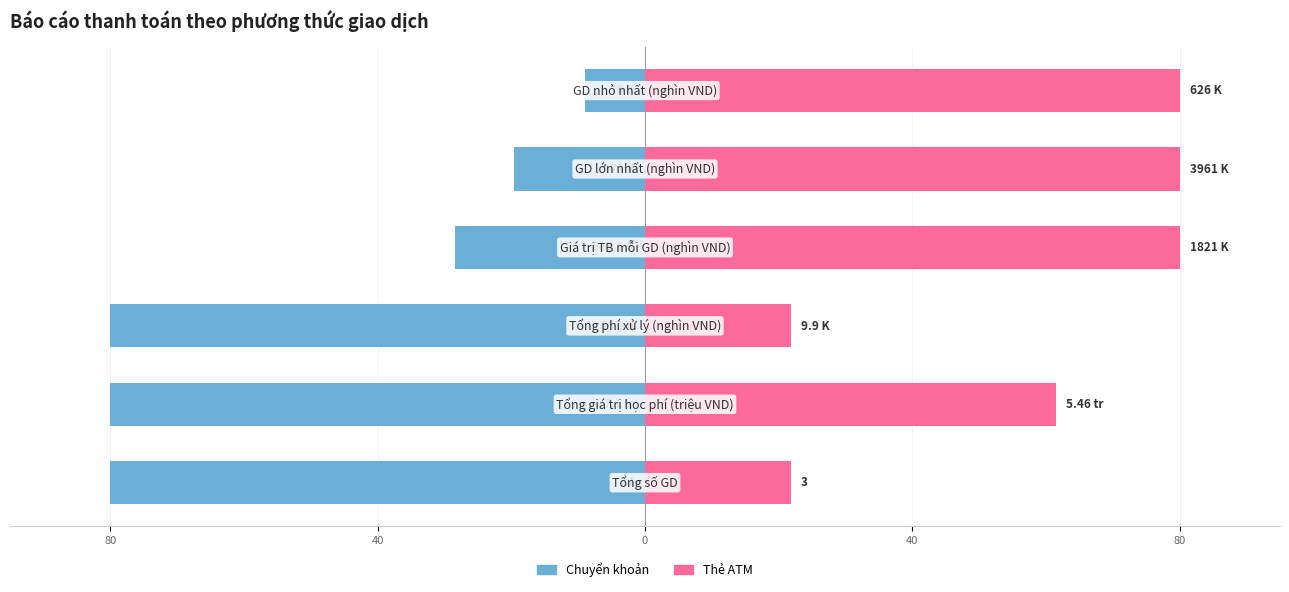

Reading right to left, transcribe all the data shown in this chart.

Chuyển khoản: -8.9	-19.6	-28.4	-80.0	-80.0	-80.0
Thẻ ATM: 80.0	80.0	80.0	21.8	61.5	21.8